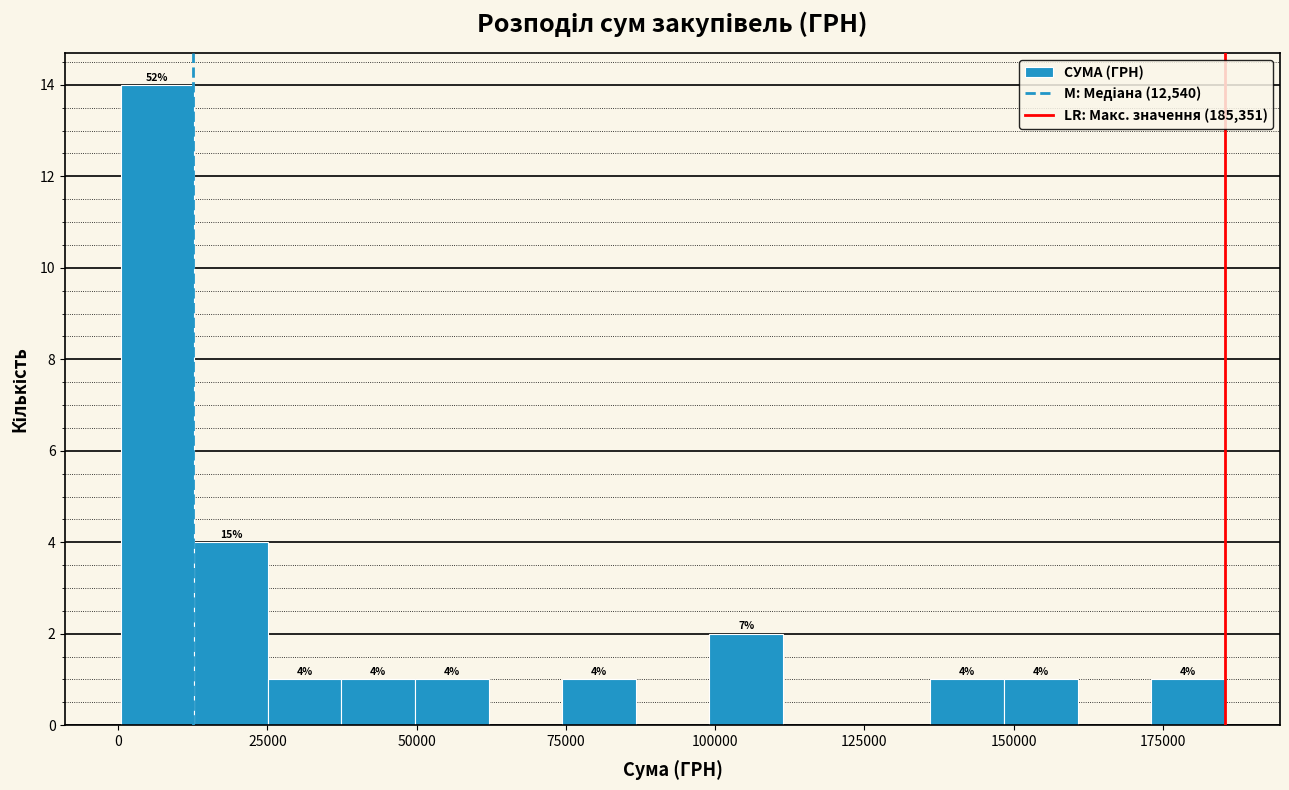

Around what value on the x-axis is the tallest bar? Give the approximate position of its centre, as read against the axis.

5000